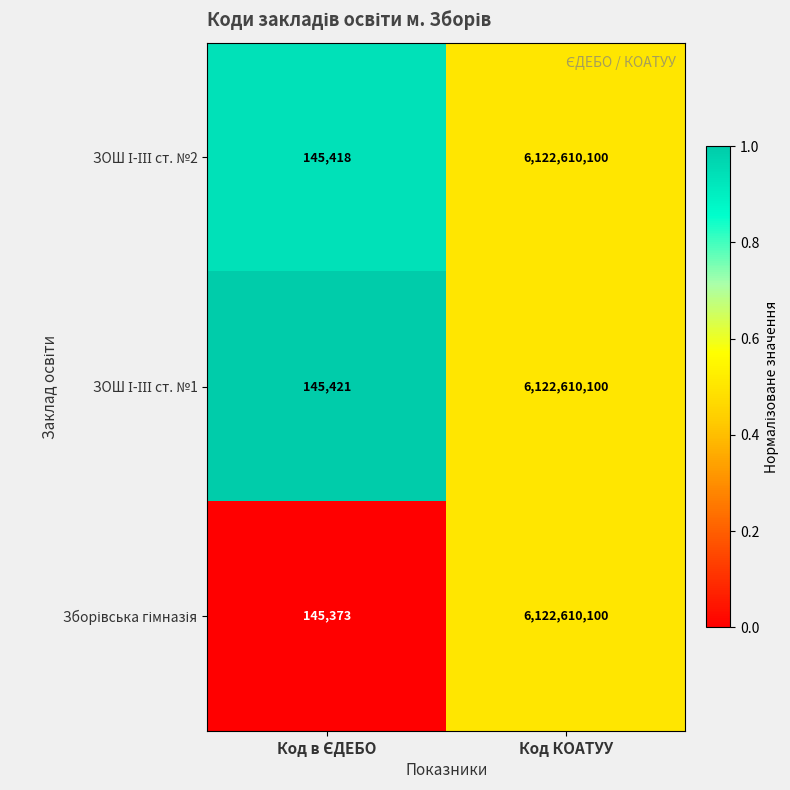

What is the smallest value displayed?

145373